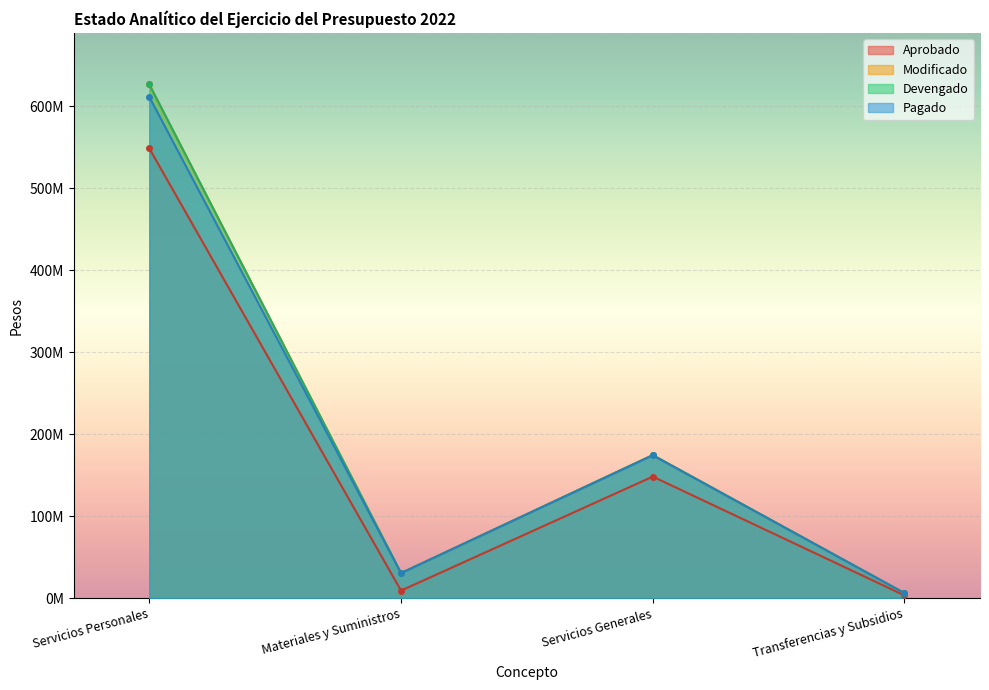

At which label does Modificado reach its peak?

Servicios Personales